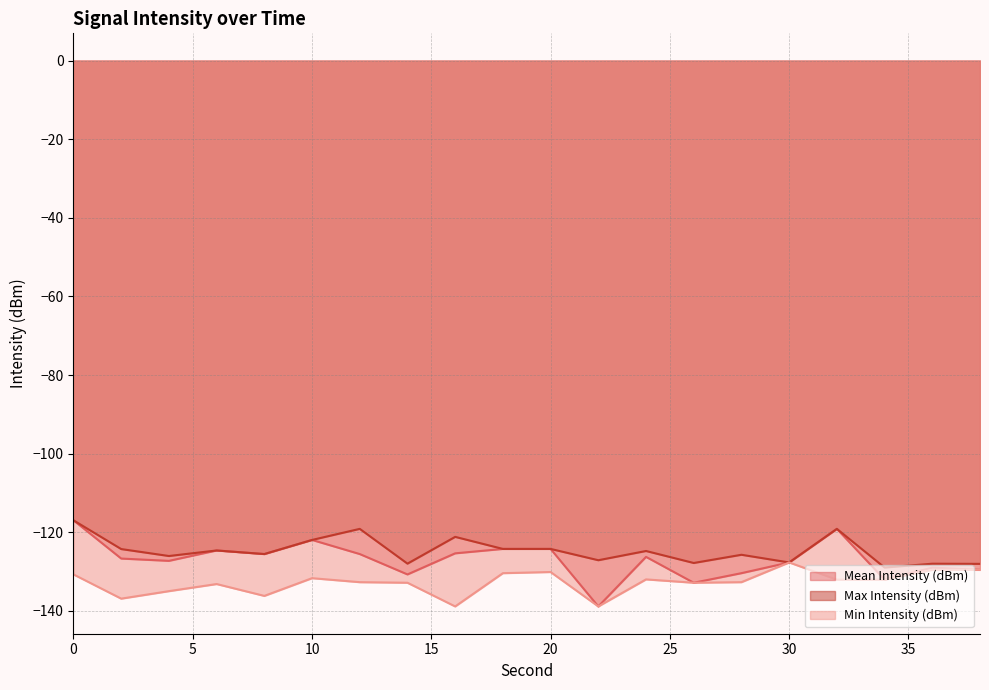

Which series has the largest range (max minus min)?

Mean Intensity (dBm)